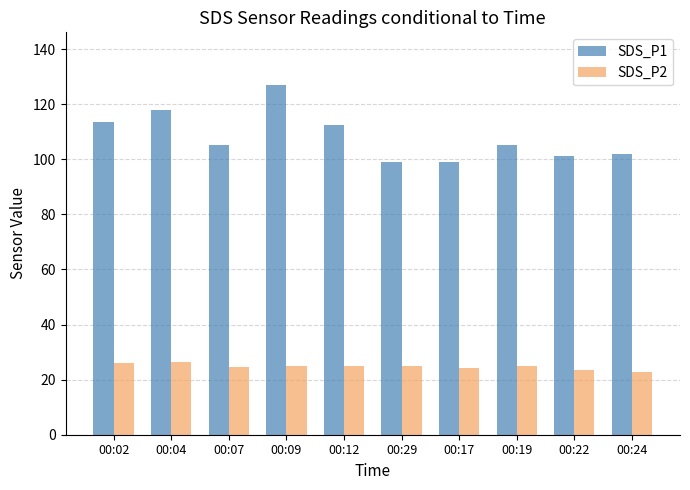

What is the lowest value of the SDS_P1 series?

98.9